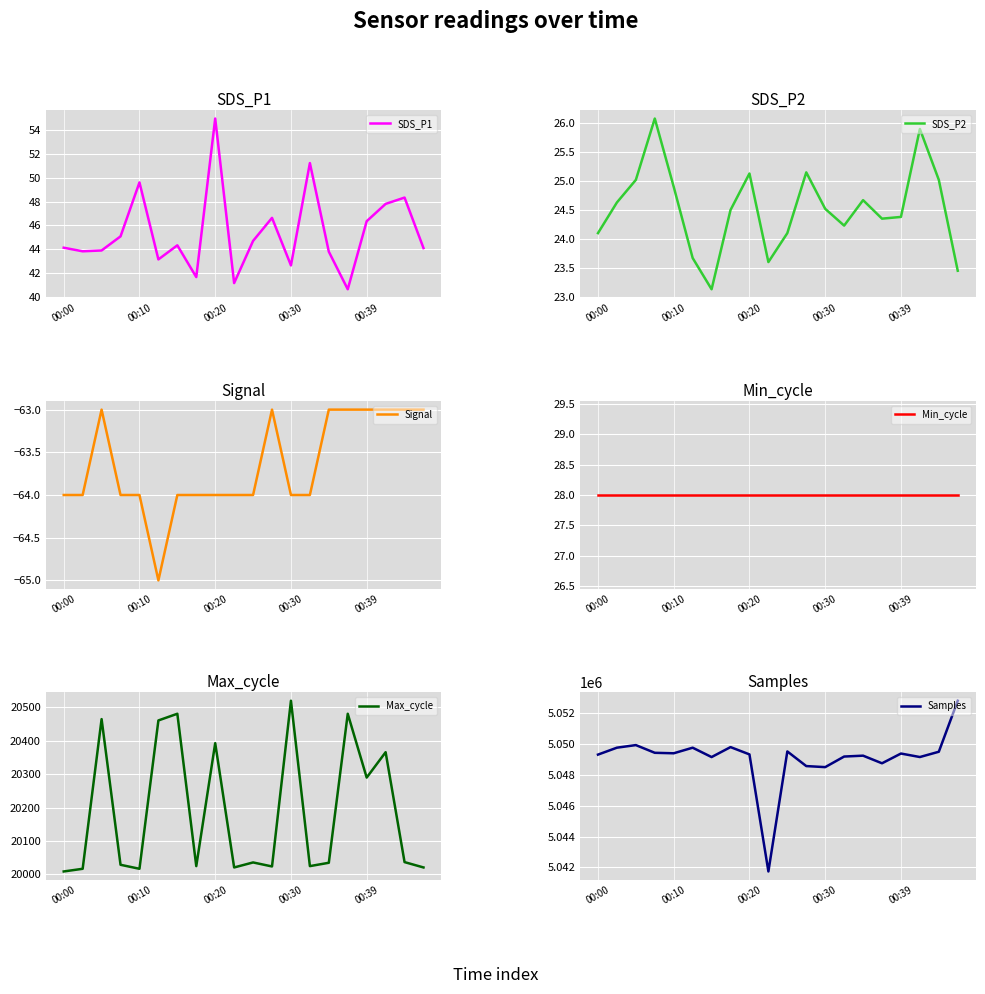

What position from the left is 11?

12